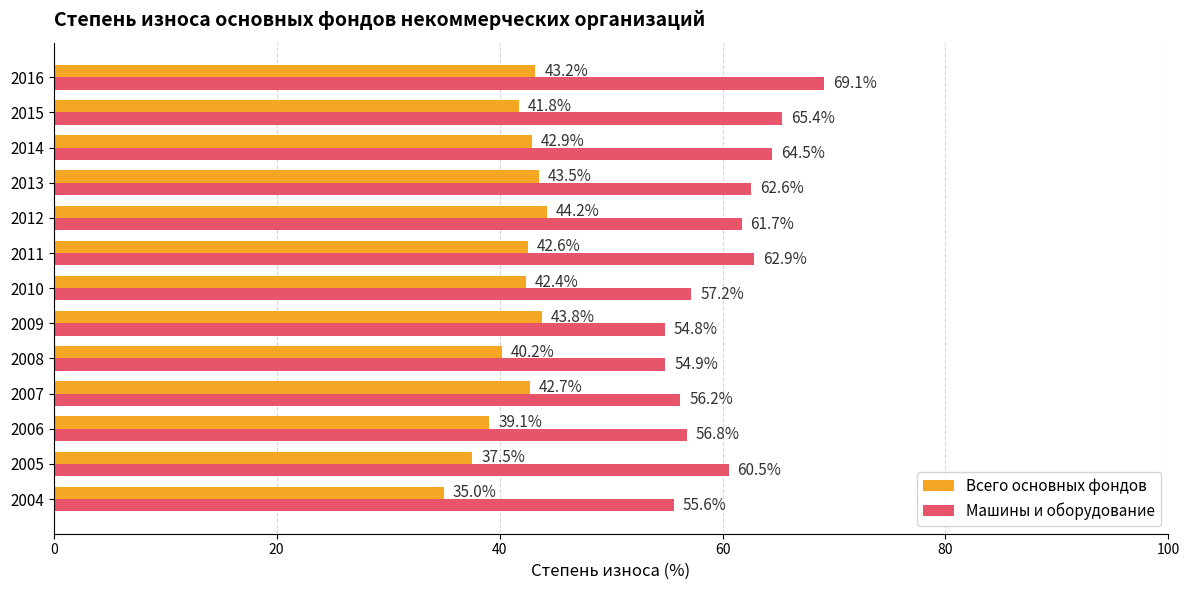

What is the difference between the second highest and second lowest values in the Машины и оборудование series?

10.5